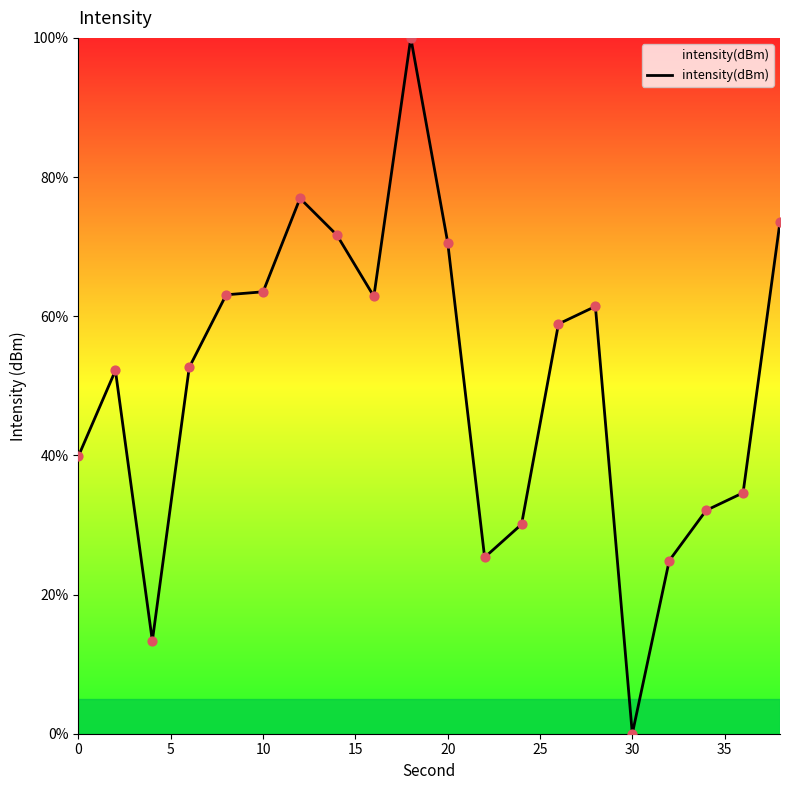

What is the greatest value displayed?

100.0